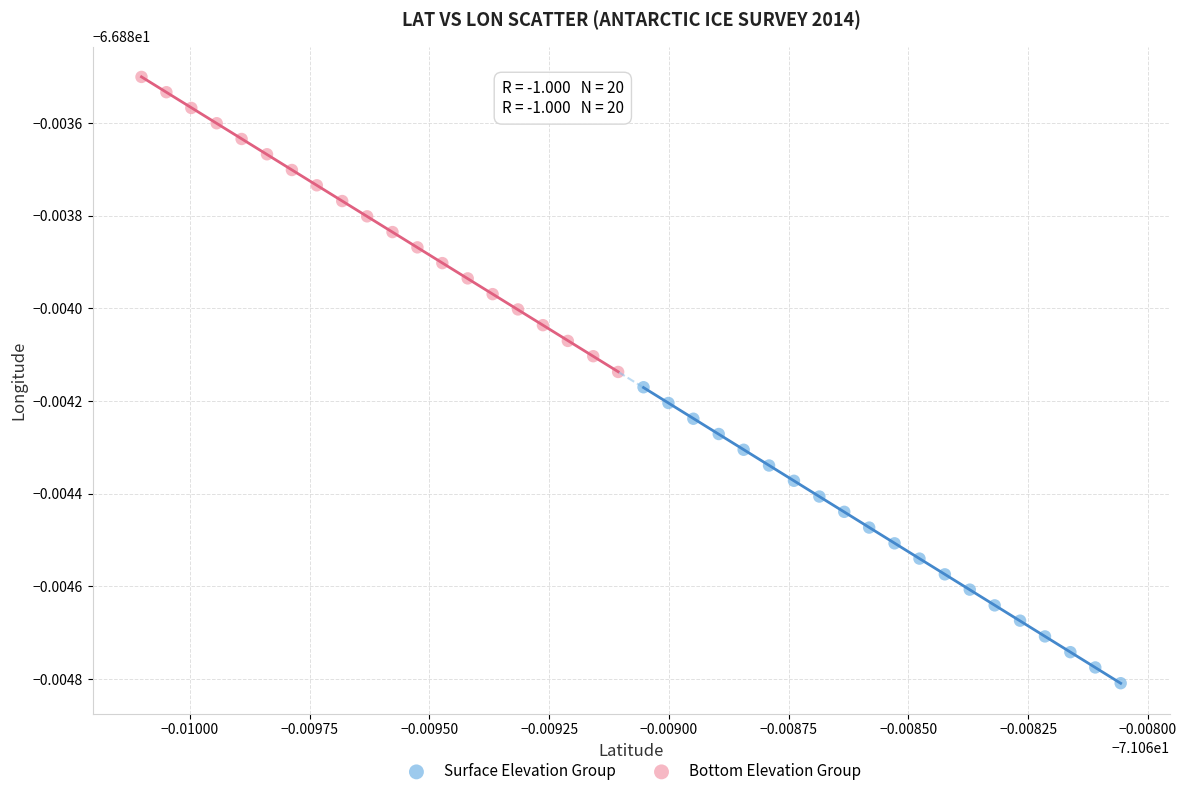

What are all the series names shown in the legend?

Surface Elevation Group, Bottom Elevation Group